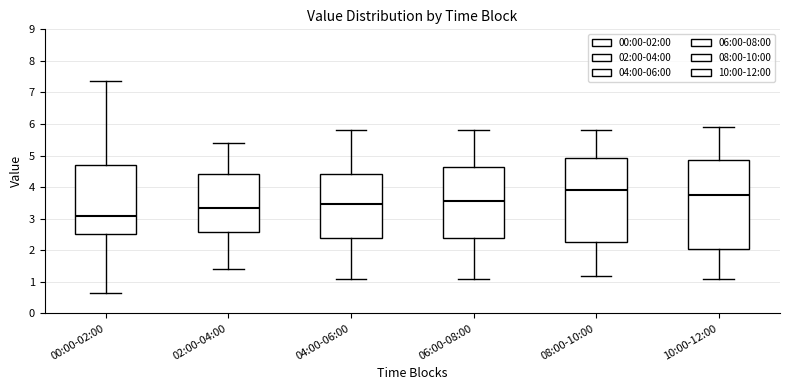

Reading left to right, read every box against the y-axis: the position of its median line, the range the box covers, and the ends of its whiskers. The values are not printed on the chart, so give them approximately, as read against the axis.

00:00-02:00: median 3.1, box 2.5 to 4.7, whiskers 0.7 to 7.4
02:00-04:00: median 3.4, box 2.6 to 4.4, whiskers 1.4 to 5.4
04:00-06:00: median 3.5, box 2.4 to 4.4, whiskers 1.1 to 5.8
06:00-08:00: median 3.6, box 2.4 to 4.6, whiskers 1.1 to 5.8
08:00-10:00: median 3.9, box 2.3 to 4.9, whiskers 1.2 to 5.8
10:00-12:00: median 3.8, box 2.1 to 4.9, whiskers 1.1 to 5.9